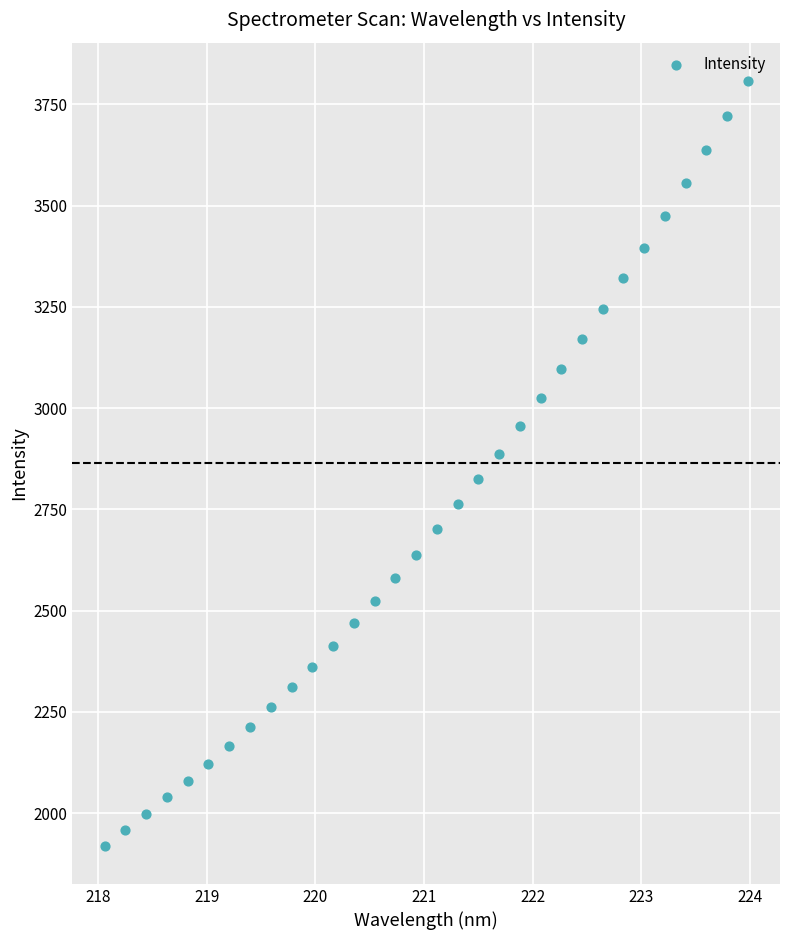

What is the range of X values (max minus min)?

5.9